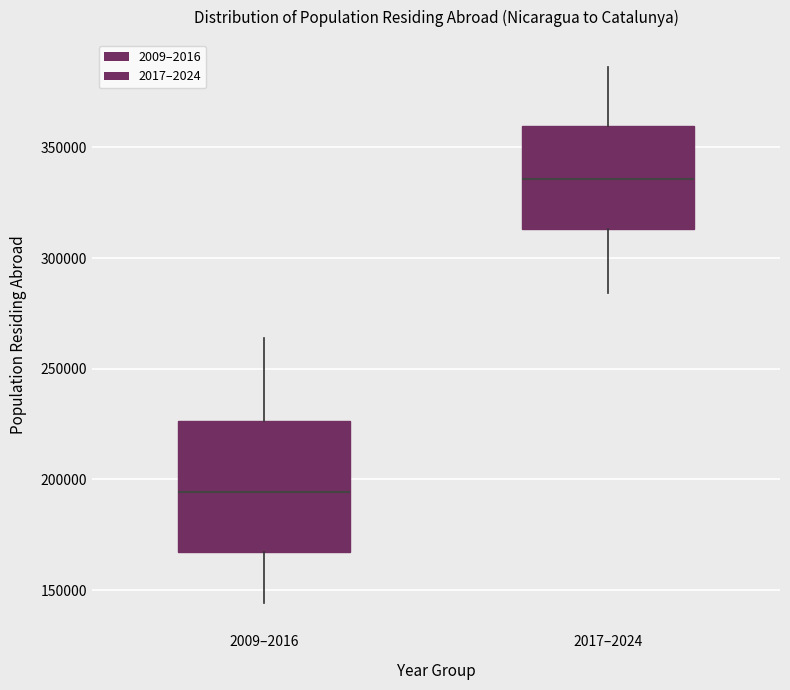

Where is the lower edge of the box for 2017–2024 on the y-axis? The values are not printed on the chart, so give them approximately, as read against the axis.

315000